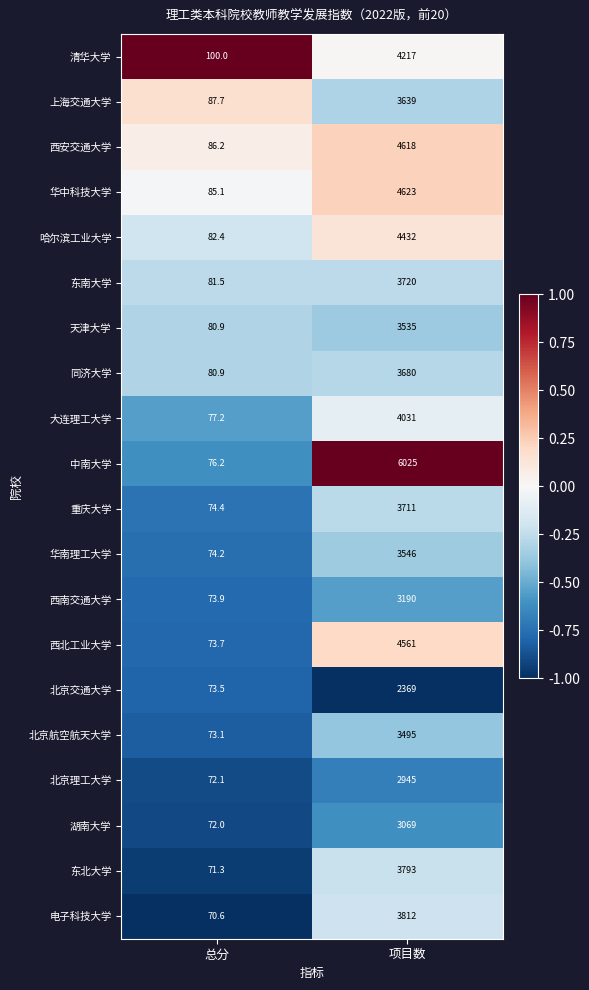

What is the maximum value for 上海交通大学?

3639.0